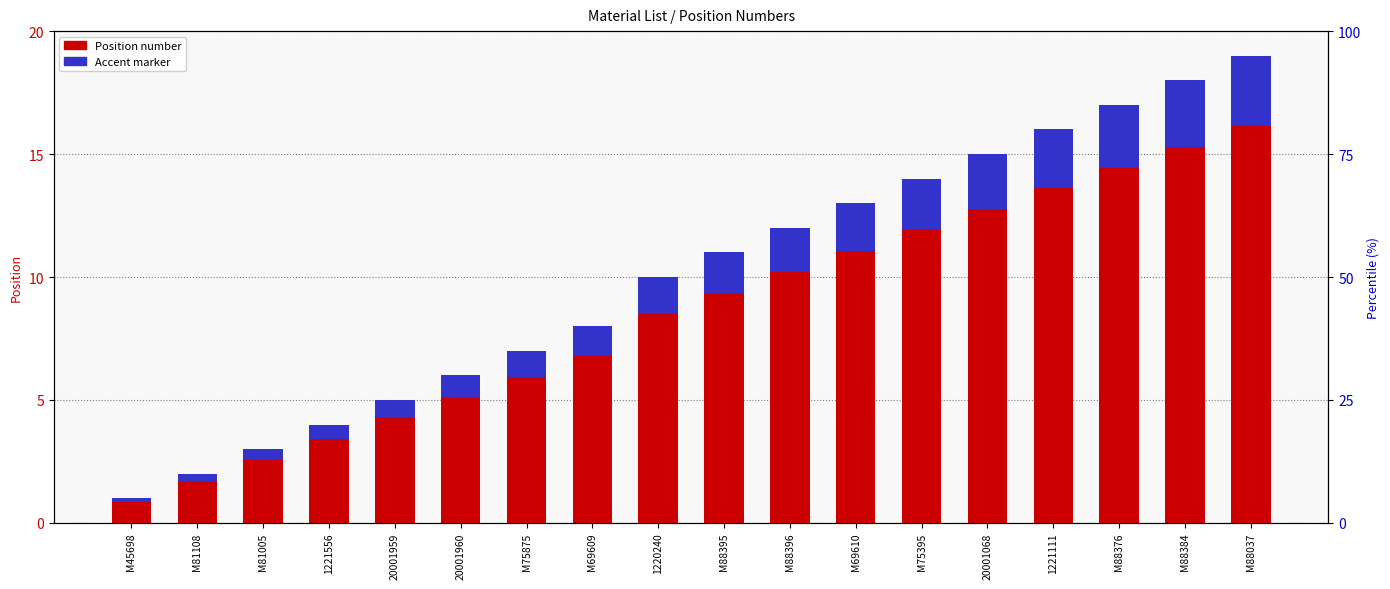

Where does the Position series first go above 11?

M88396